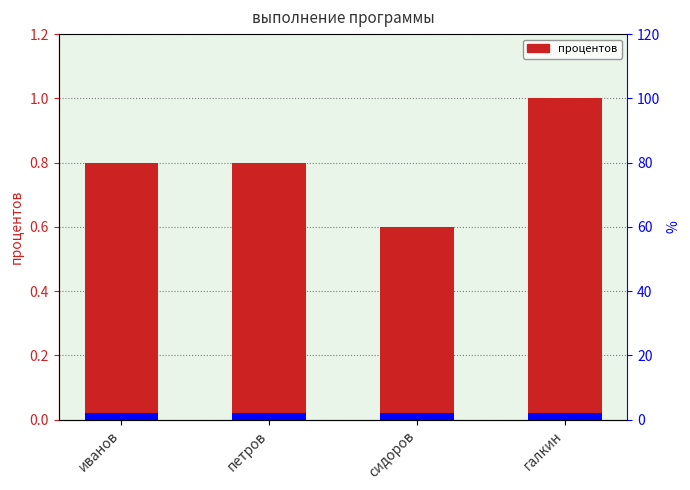

What is the label of the 1st bar from the left?

иванов